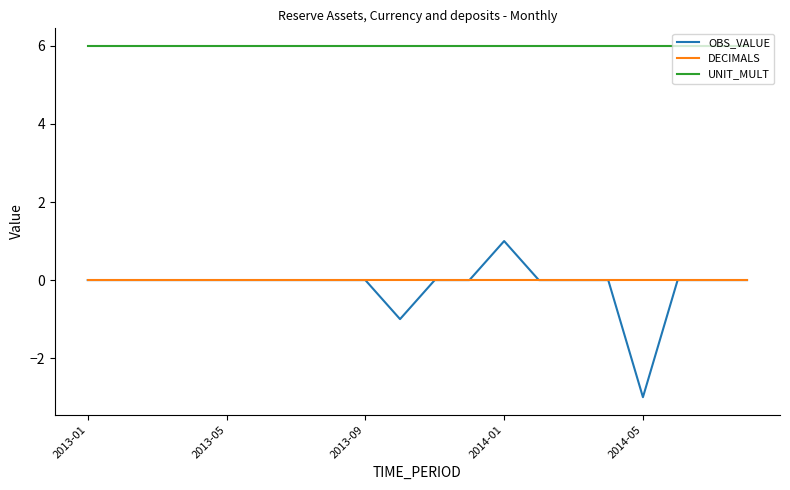

True or false: OBS_VALUE and UNIT_MULT cross at least once.

False